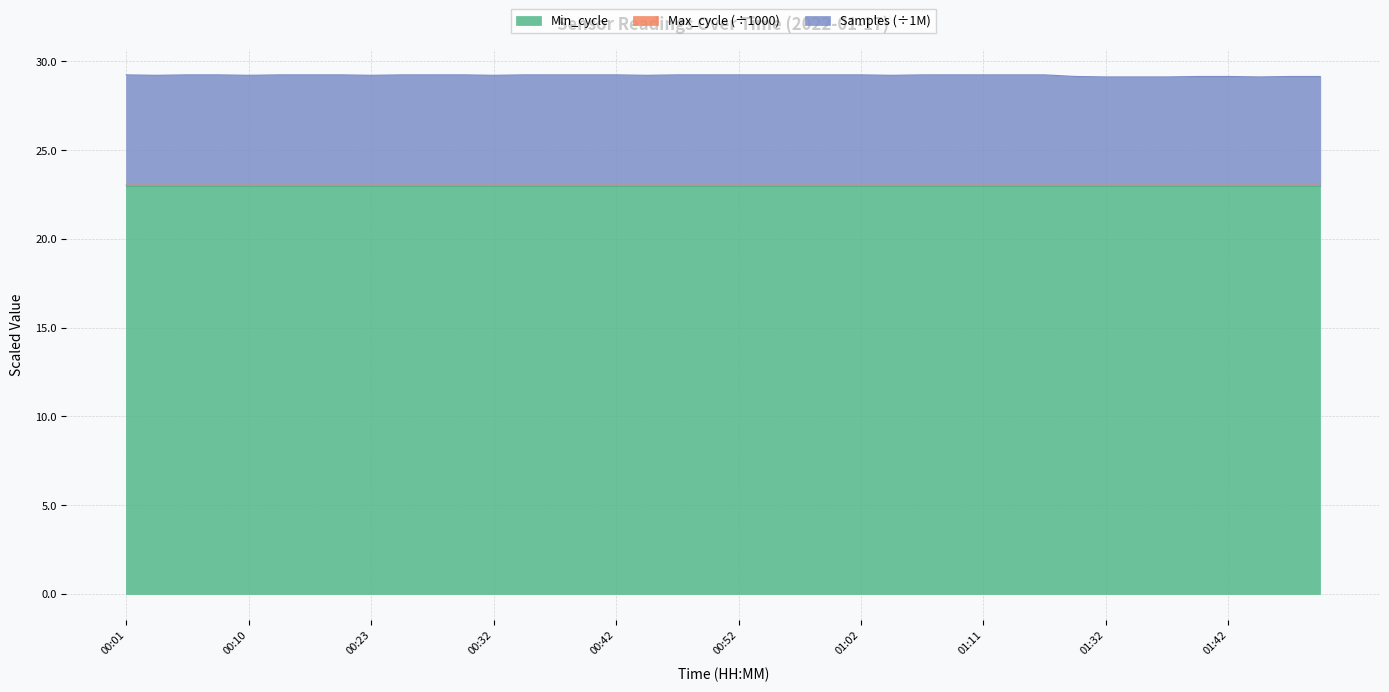

What is the spread (max minus min) of values at 00:54?

6.2